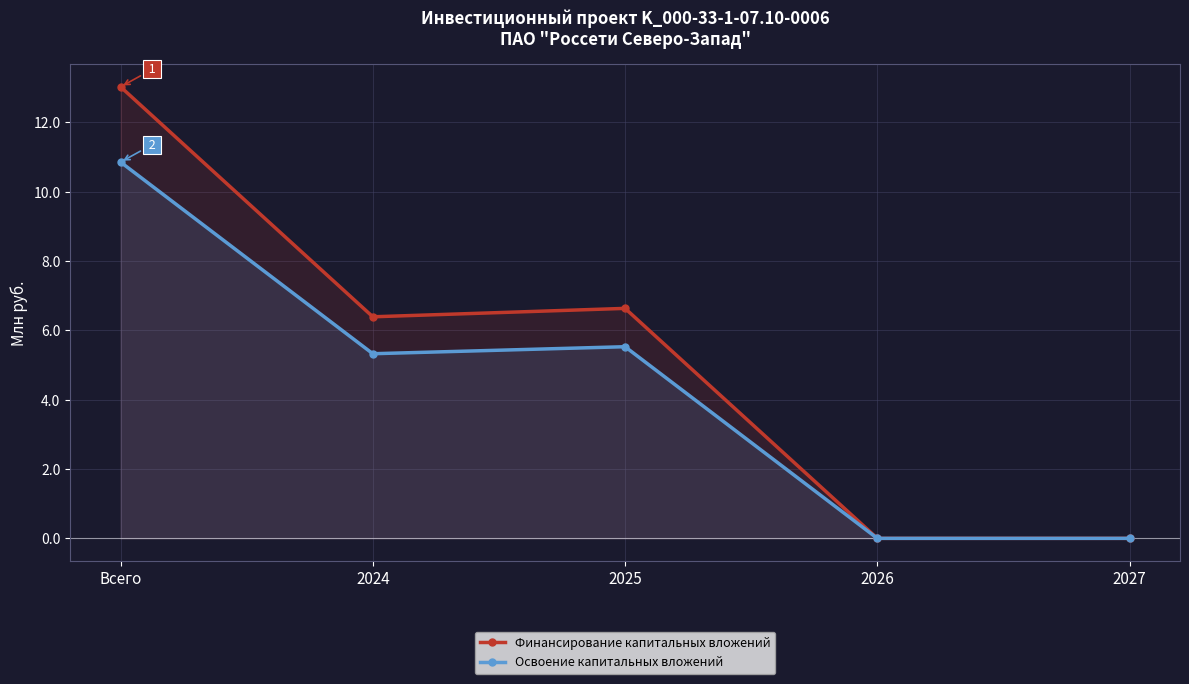

Which series has the largest total across all categories?

Финансирование капитальных вложений